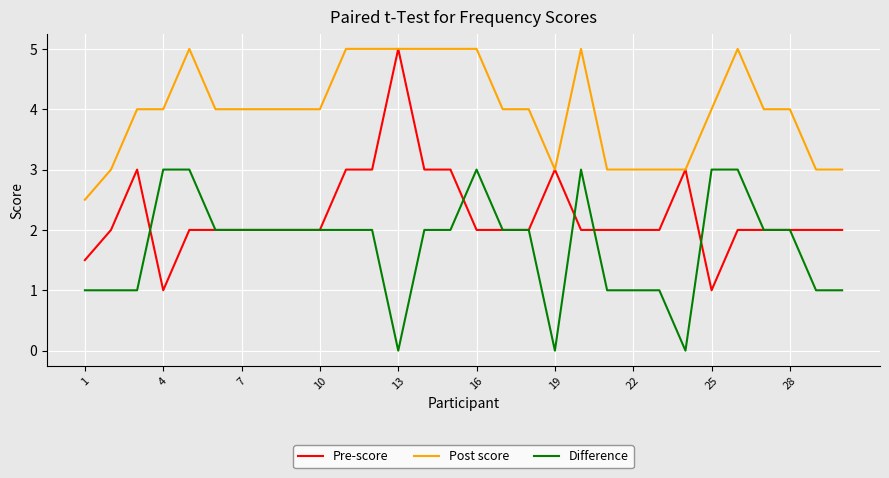

True or false: Difference and Post score cross at least once.

False